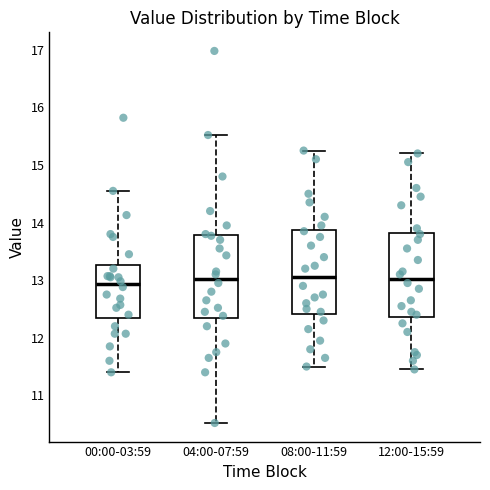

Reading left to right, transcribe this box plot: for each box, give where its median line is, the range the box spans, and where its two whiskers end, as read against the y-axis. The values are not printed on the chart, so give them approximately, as read against the axis.

00:00-03:59: median 12.9, box 12.4 to 13.3, whiskers 11.4 to 14.6
04:00-07:59: median 13.0, box 12.3 to 13.8, whiskers 10.5 to 15.5
08:00-11:59: median 13.1, box 12.4 to 13.9, whiskers 11.5 to 15.3
12:00-15:59: median 13.0, box 12.4 to 13.8, whiskers 11.5 to 15.2